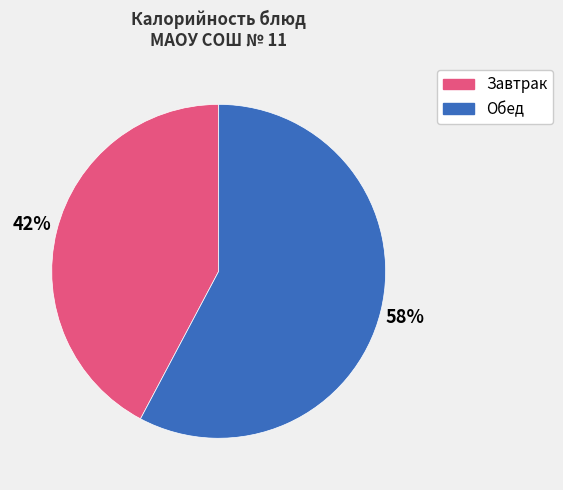

To the nearest percent, what is the difference between the largest and smallest slice percentages?

16%